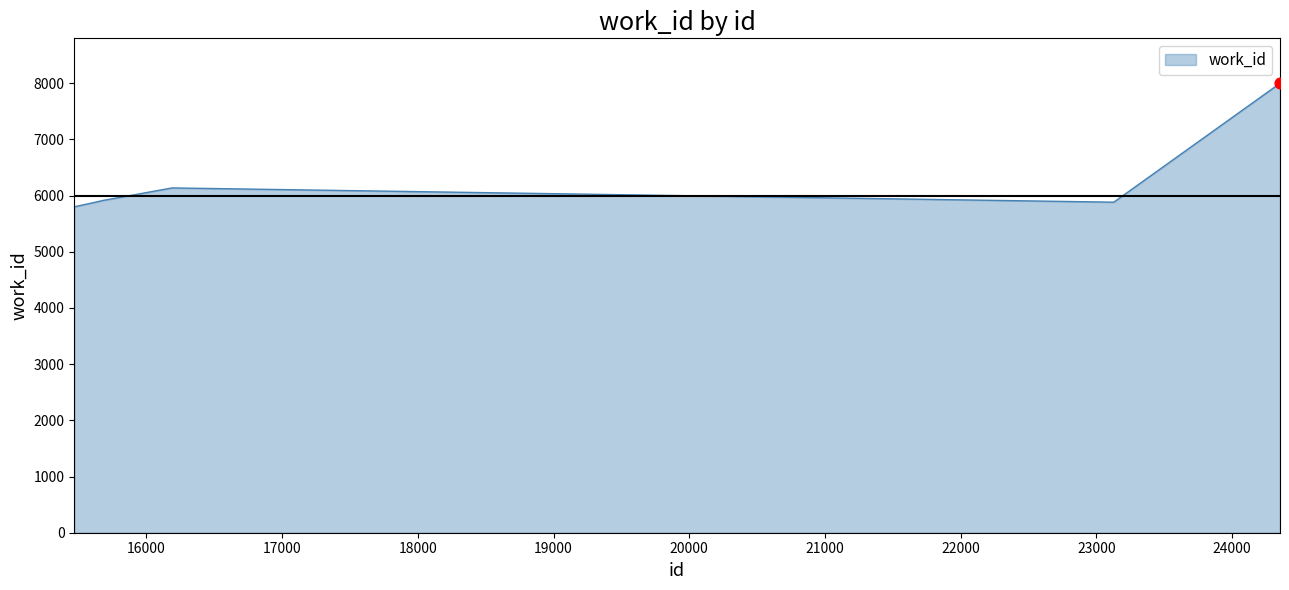

What is the difference between the maximum and second lowest values?

2116